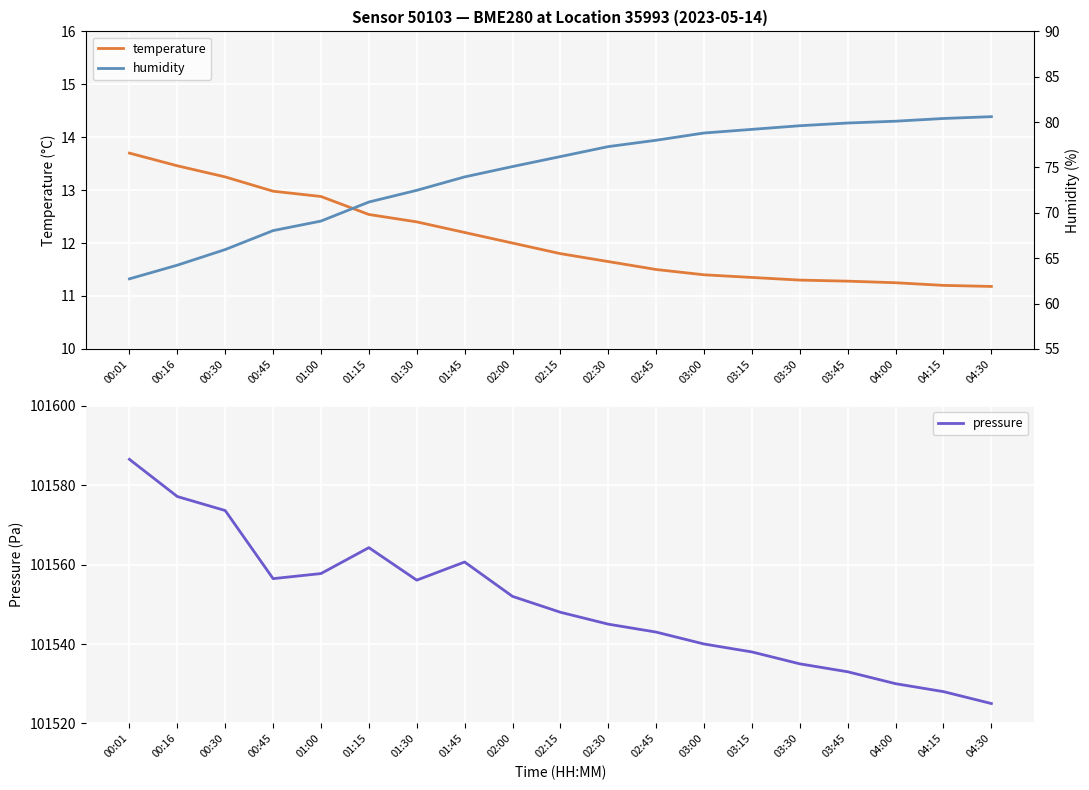

Between 00:30 and 01:30, which series saw the biggest shift?

pressure